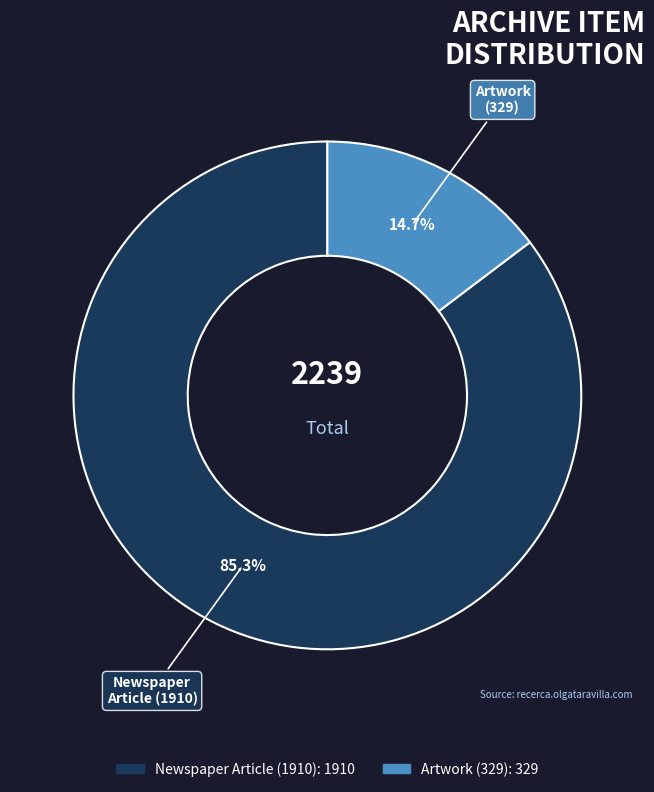

Which category has the biggest portion of the pie?

Newspaper Article (1910)